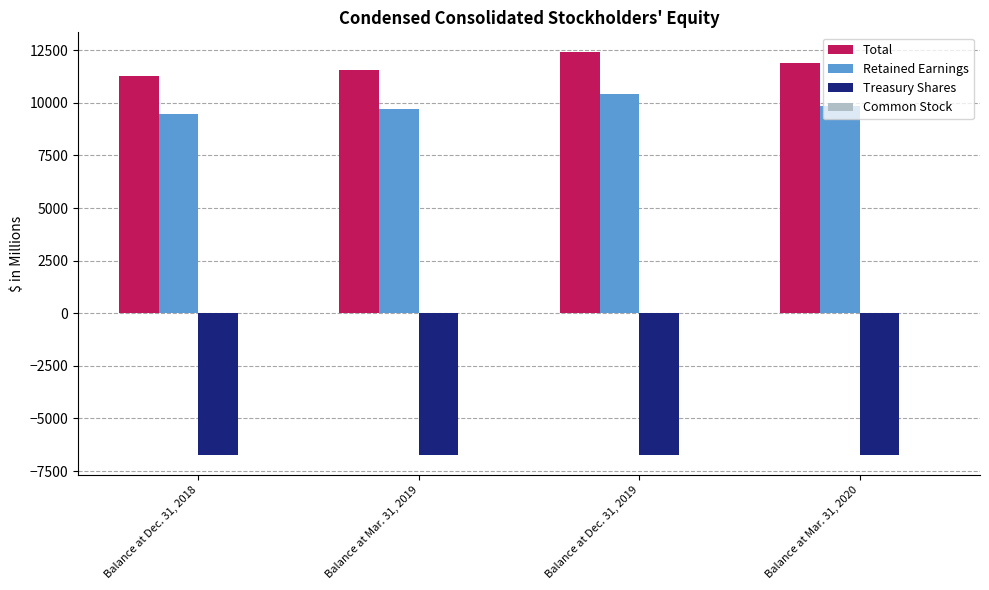

What is the highest value of the Total series?

12392.8